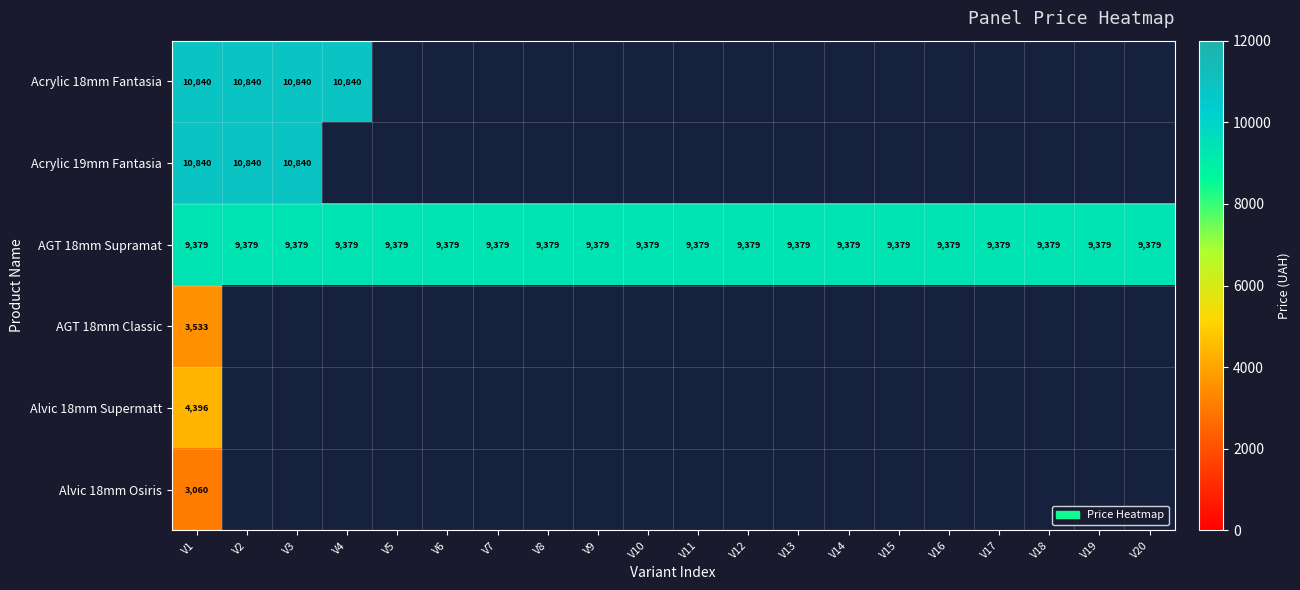

At which label is Alvic 18mm Osiris closest to 3059?

V1